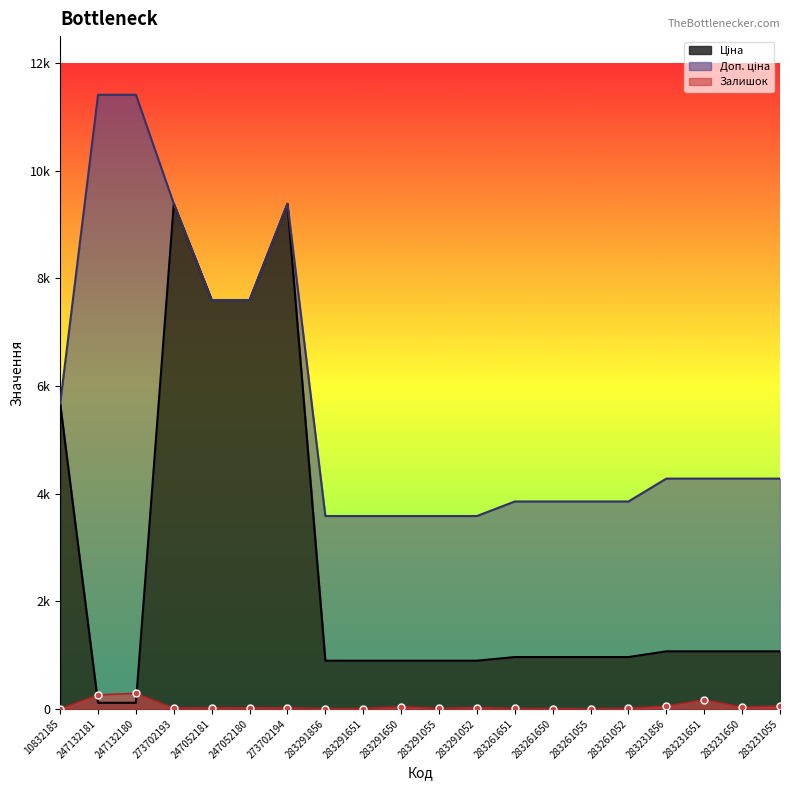

Which has a higher value, 283261055 or 273702193?

273702193